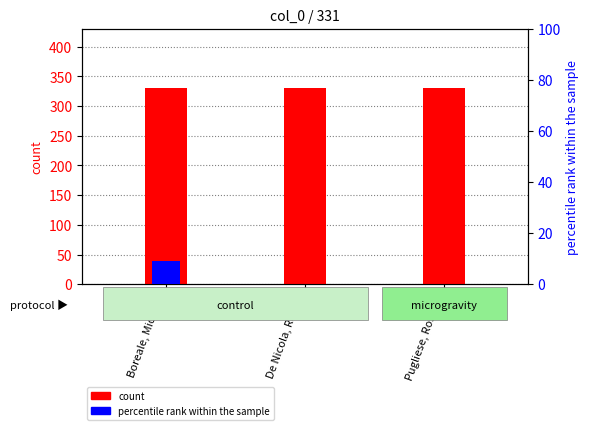

Reading left to right, extract all data points from this chart.

count: Boreale, Michele=331	De Nicola, Rocco=331	Pugliese, Rosario=331
percentile rank within the sample: Boreale, Michele=9	De Nicola, Rocco=0	Pugliese, Rosario=0